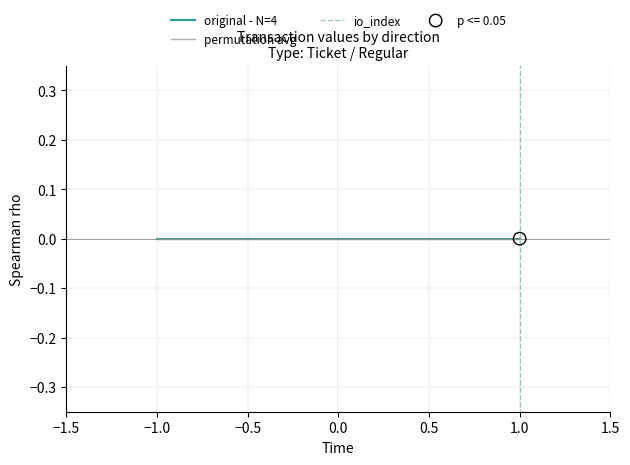

Which series contains the highest Y value?

io_index